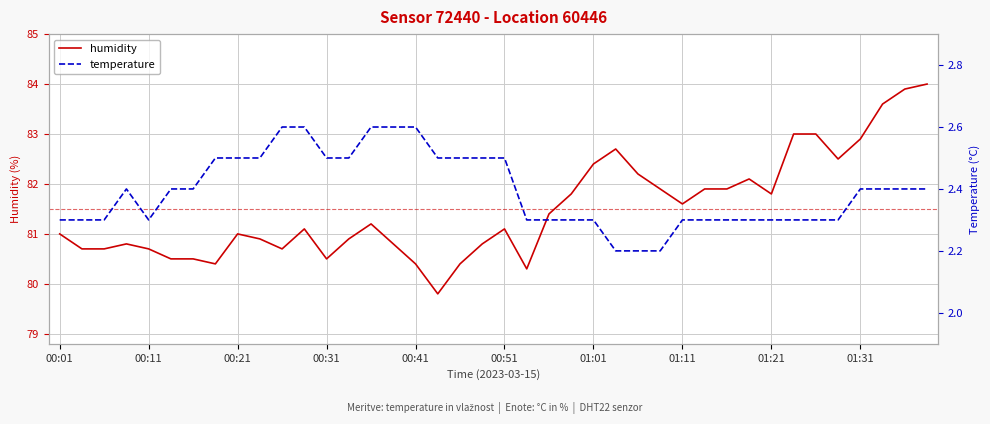

What is the greatest value displayed?

84.0